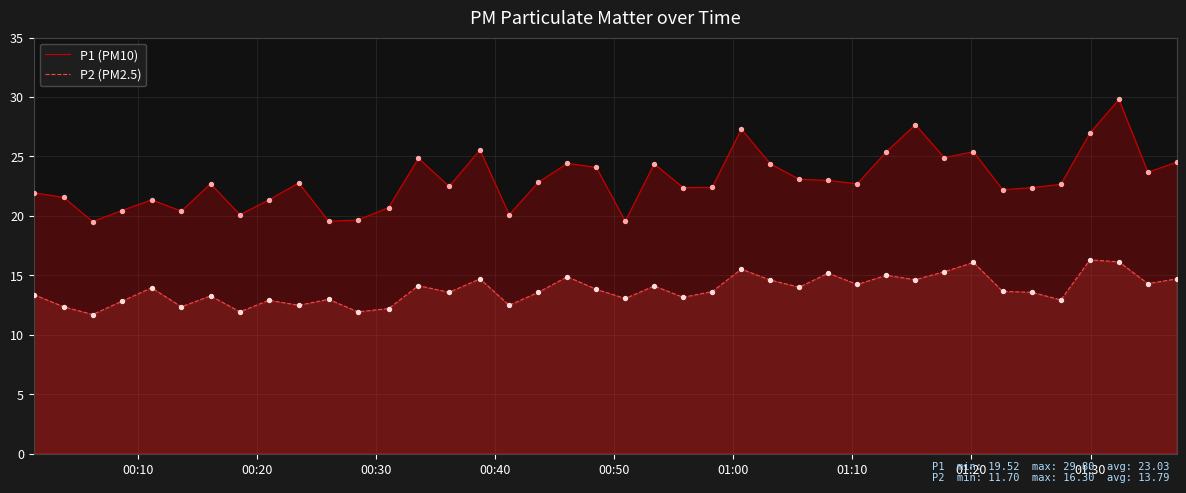

Which series has the largest Y range (max minus min)?

P1 (PM10)